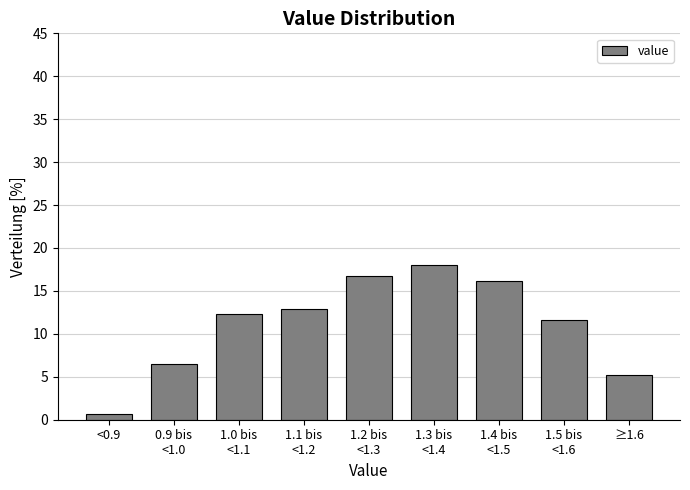

Reading left to right, extract all data points from this chart.

0.6	6.5	12.3	12.9	16.8	18.1	16.1	11.6	5.2